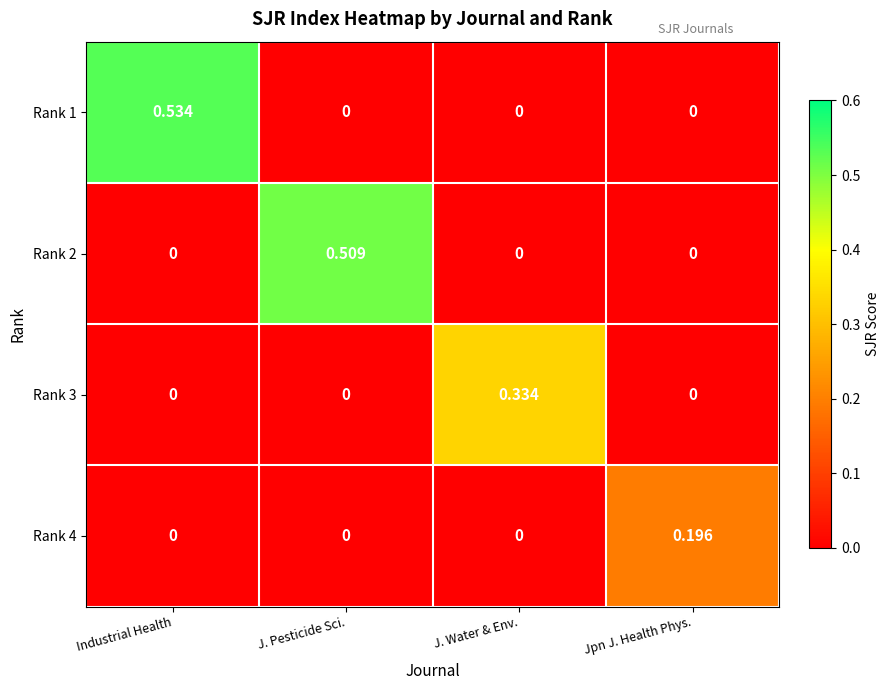

Rank the series by their maximum value, from lowest to highest.

Rank 4, Rank 3, Rank 2, Rank 1